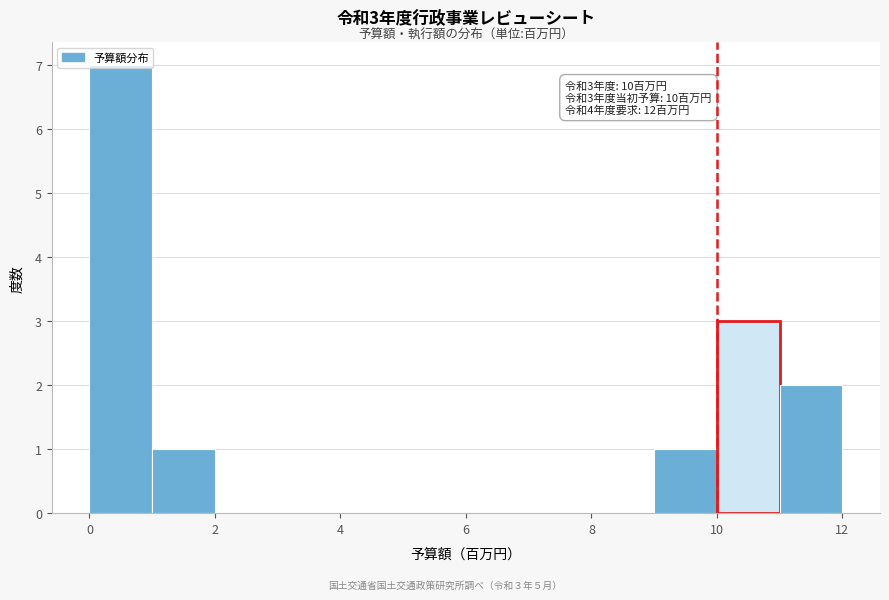

Over which range of the x-axis is the bar tallest?

0 to 1